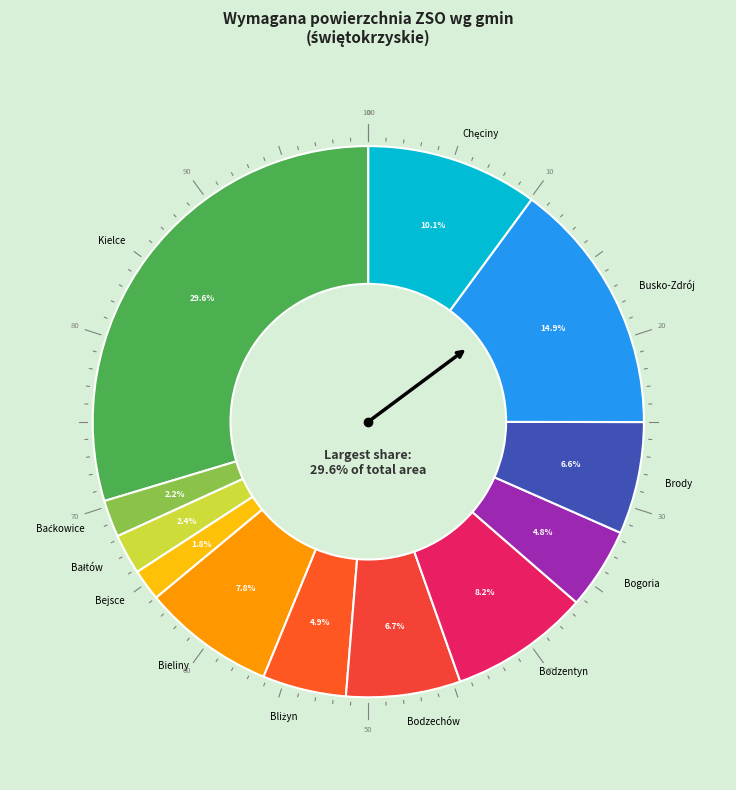

What is the smallest slice in the pie chart?

Bejsce